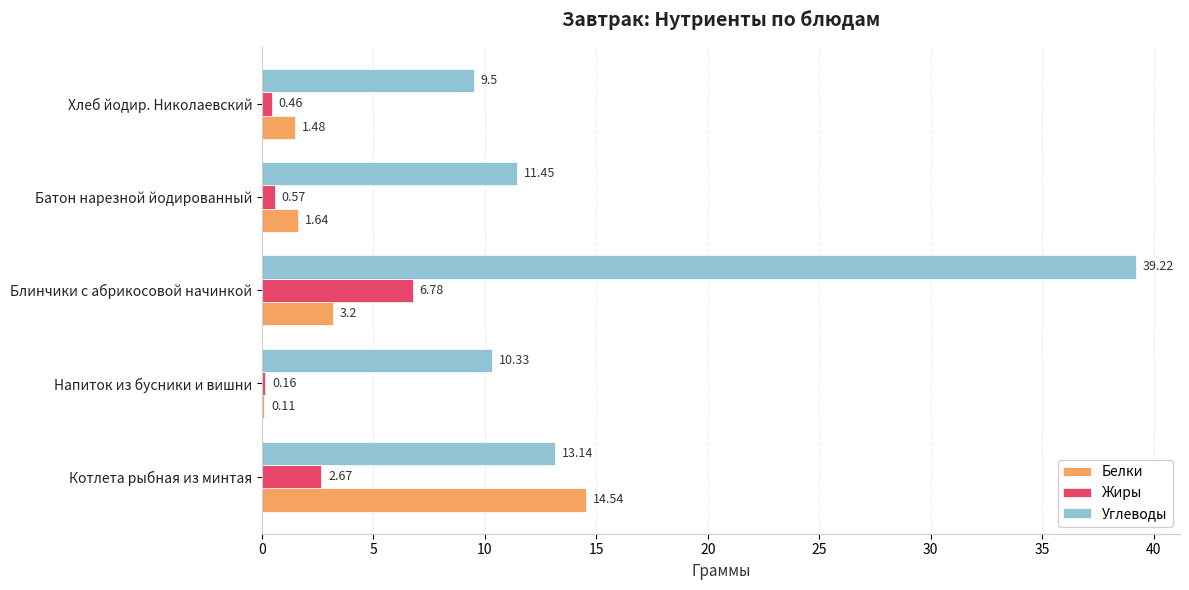

At which label does Углеводы reach its peak?

Блинчики с абрикосовой начинкой